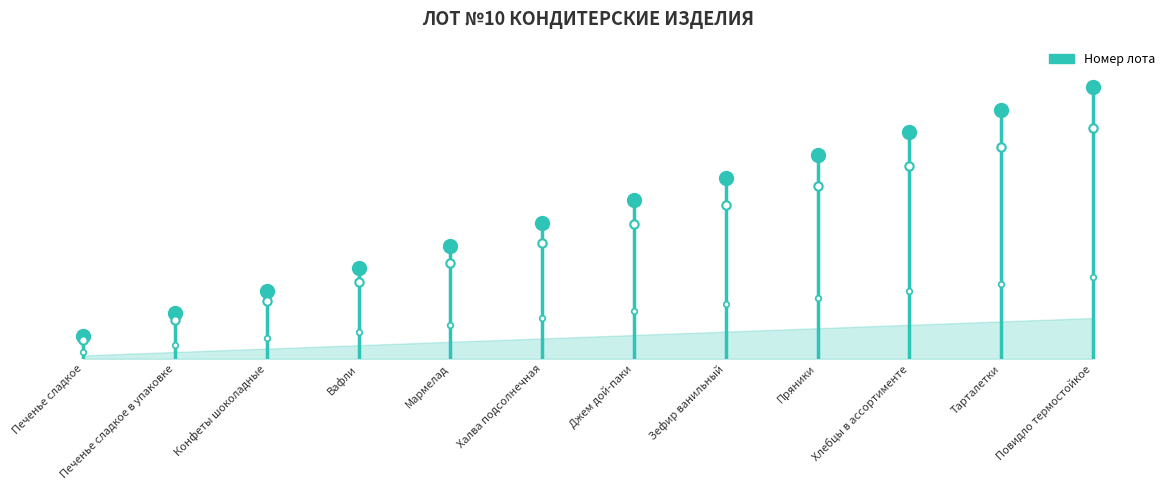

The value at Хлебцы в ассортименте is 10. True or false?

True